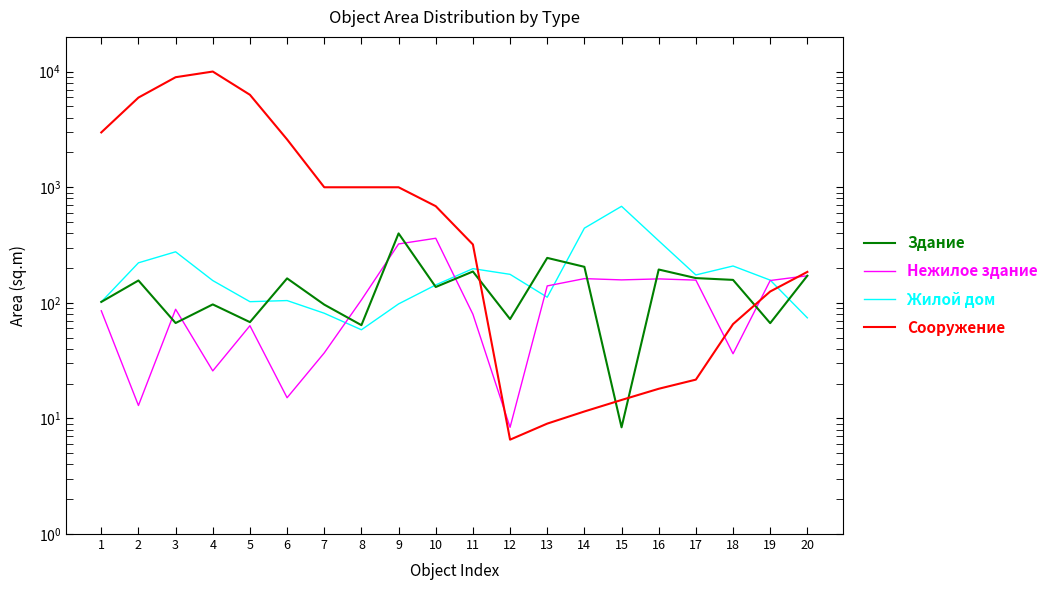

After their last crossing, which series has the higher values: Жилой дом or Нежилое здание?

Нежилое здание